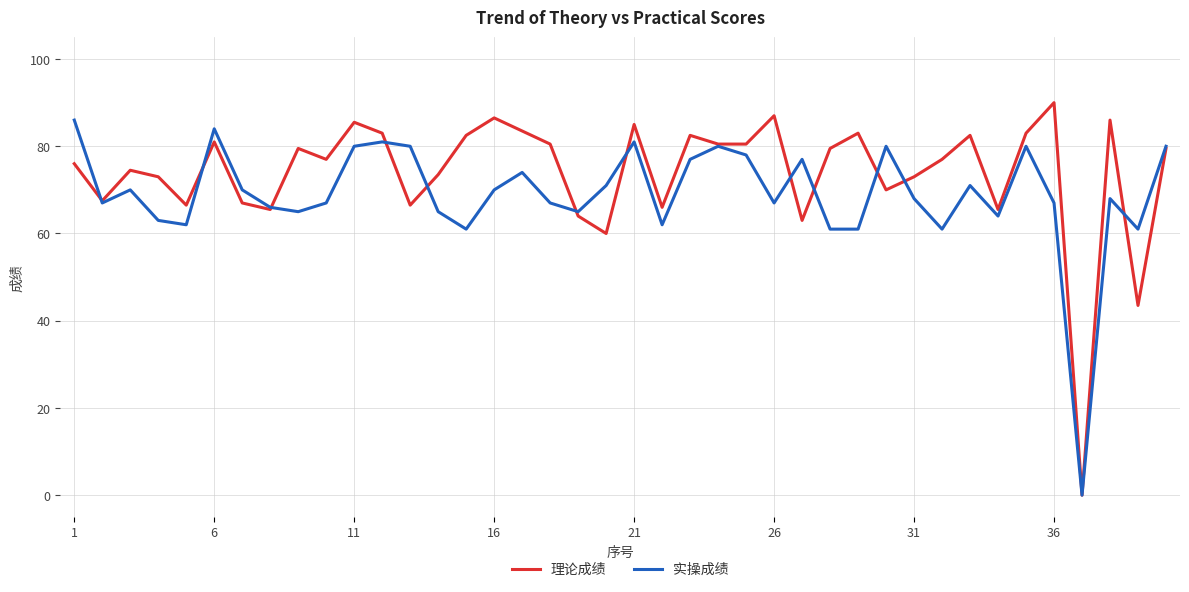

Rank the series by their average value, from highest to lowest.

理论成绩, 实操成绩